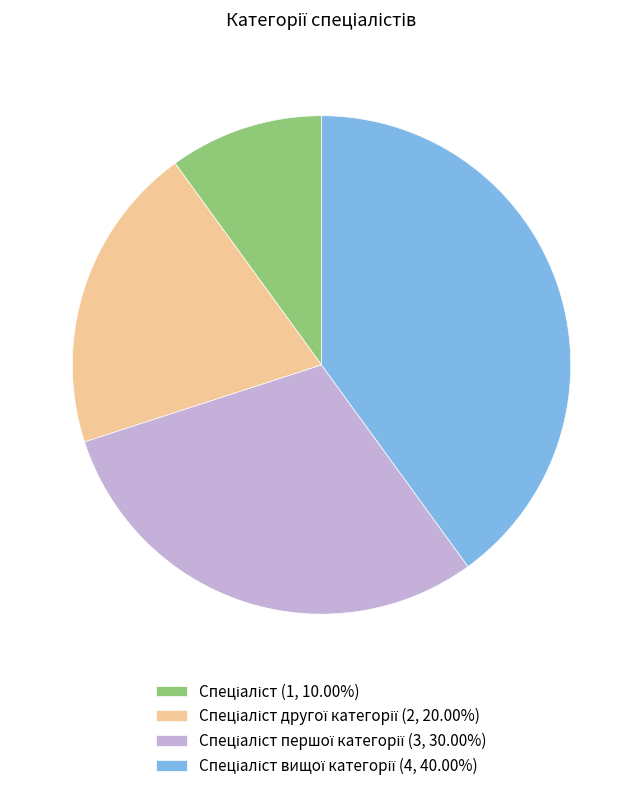

Does any single category account for the majority?

No